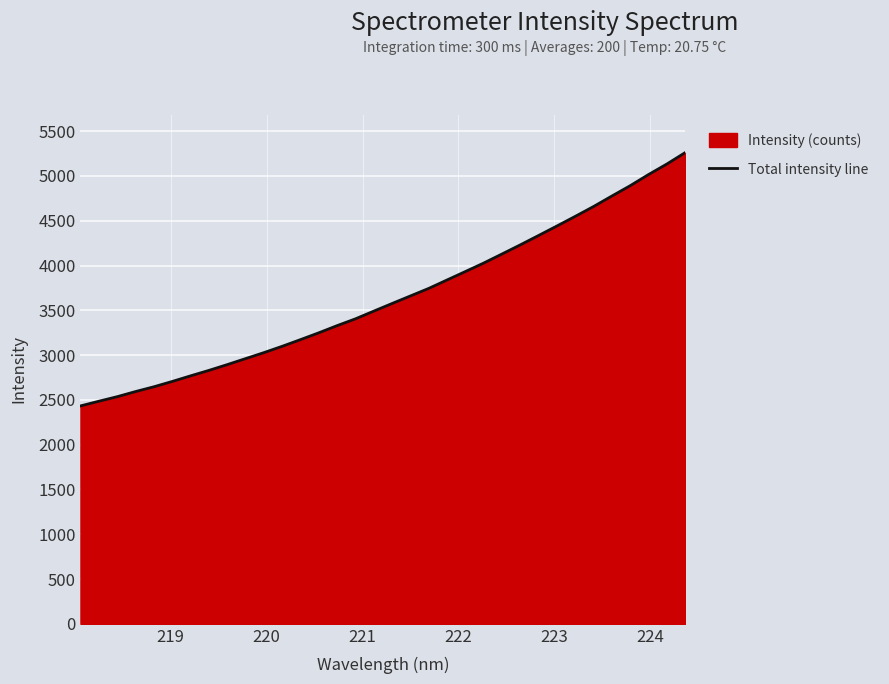

What is the minimum value shown in the chart?

2432.5